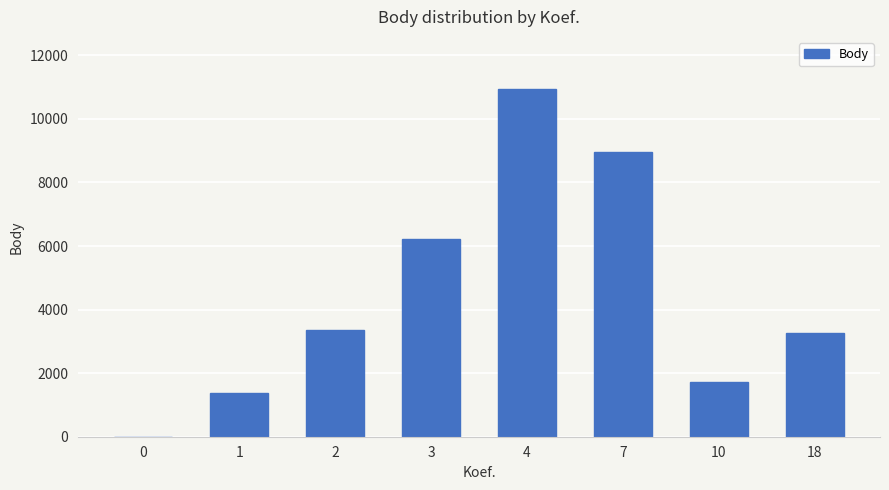

What is the change in value from 4 to 7?

-1989